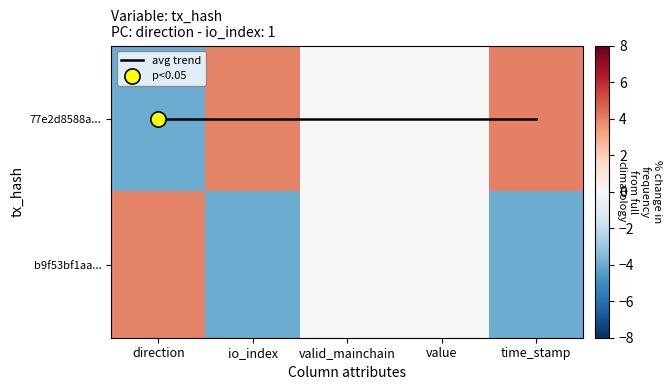

How many values in b9f53bf1aa... are above zero?

1